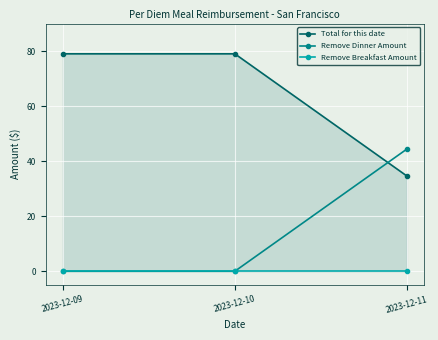

Reading right to left, extract all data points from this chart.

Total for this date: 2023-12-11=34.6	2023-12-10=79.0	2023-12-09=79.0
Remove Dinner Amount: 2023-12-11=44.4	2023-12-10=0.0	2023-12-09=0.0
Remove Breakfast Amount: 2023-12-11=0.0	2023-12-10=0.0	2023-12-09=0.0